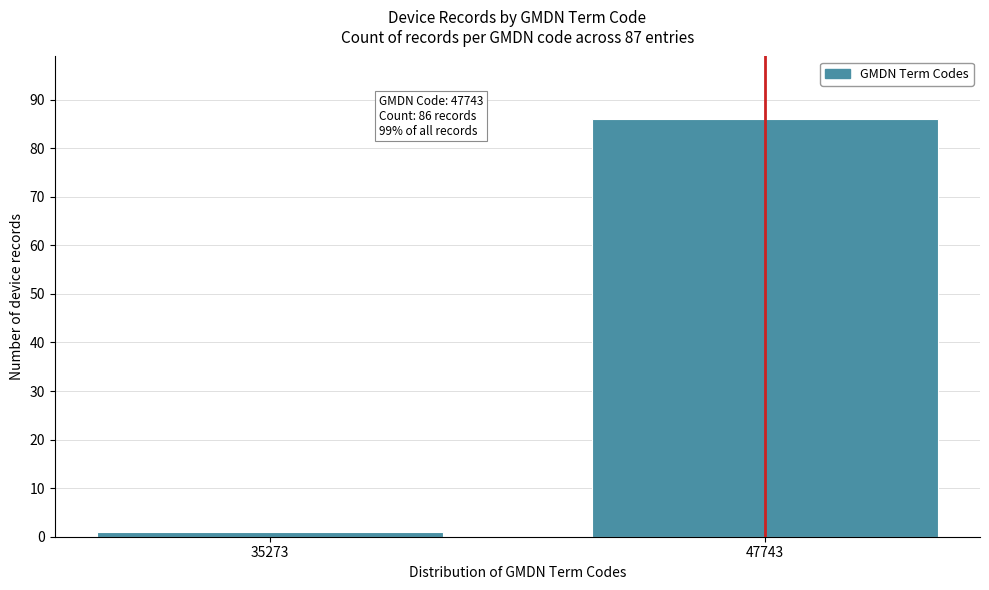

Reading right to left, extract all data points from this chart.

86	1